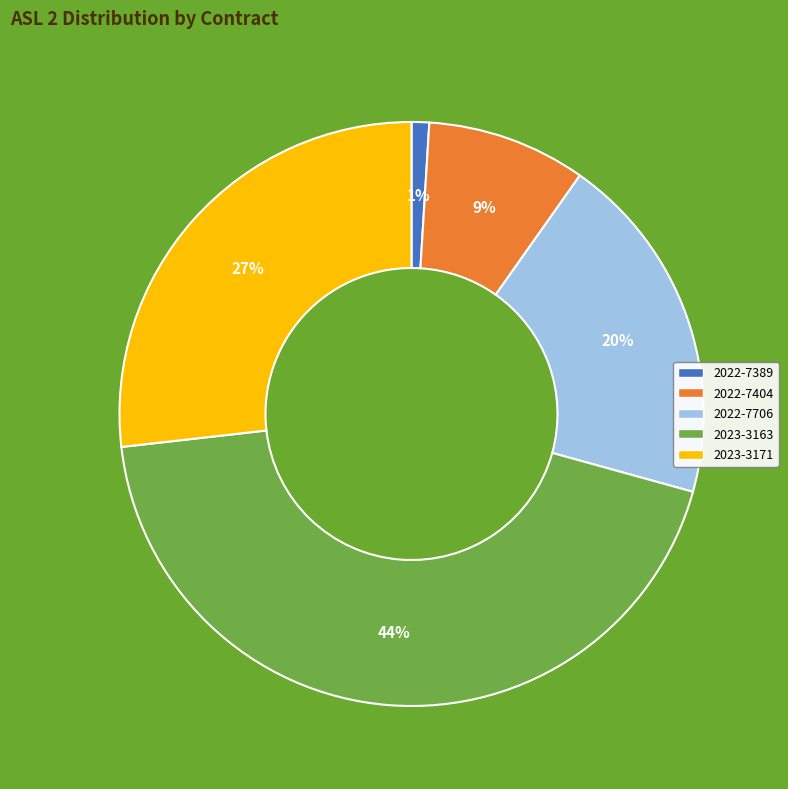

Does any single category account for the majority?

No